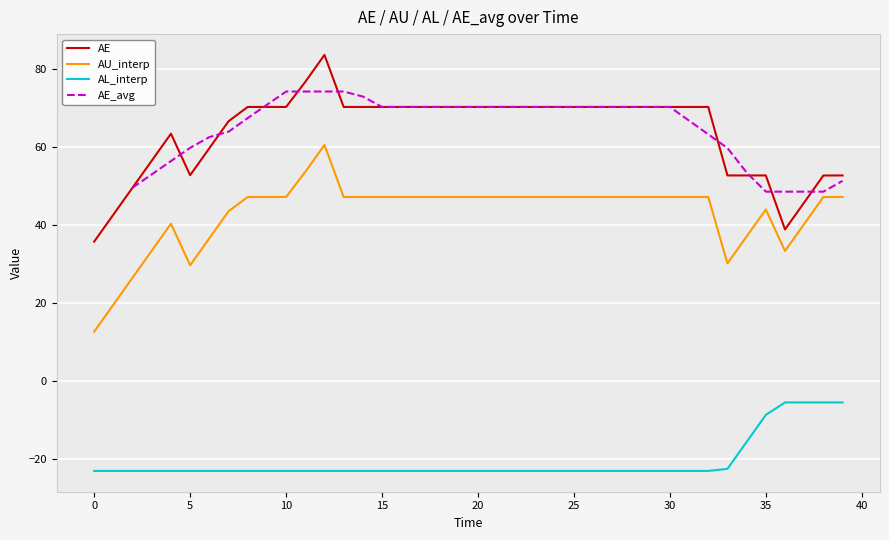

Is it true that AL_interp equals -23.1 at 30?

True